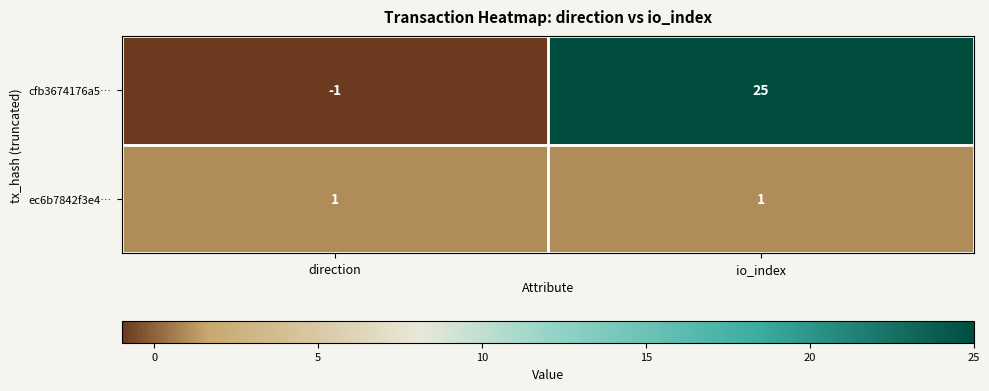

What is the total value across all series at io_index?

26